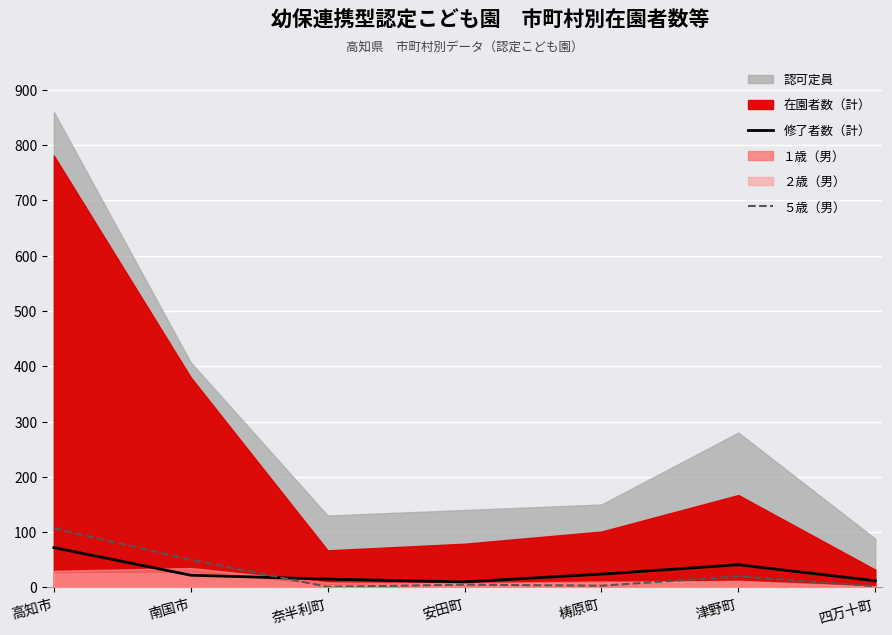

The 修了者数（計） series shows 8 at 梼原町. True or false?

False